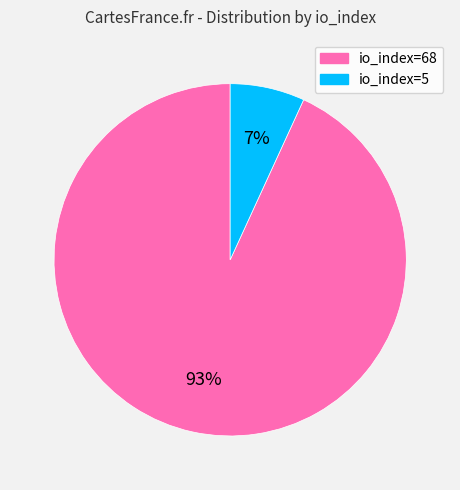

To the nearest percent, what percentage of the pie is io_index=68?

93%